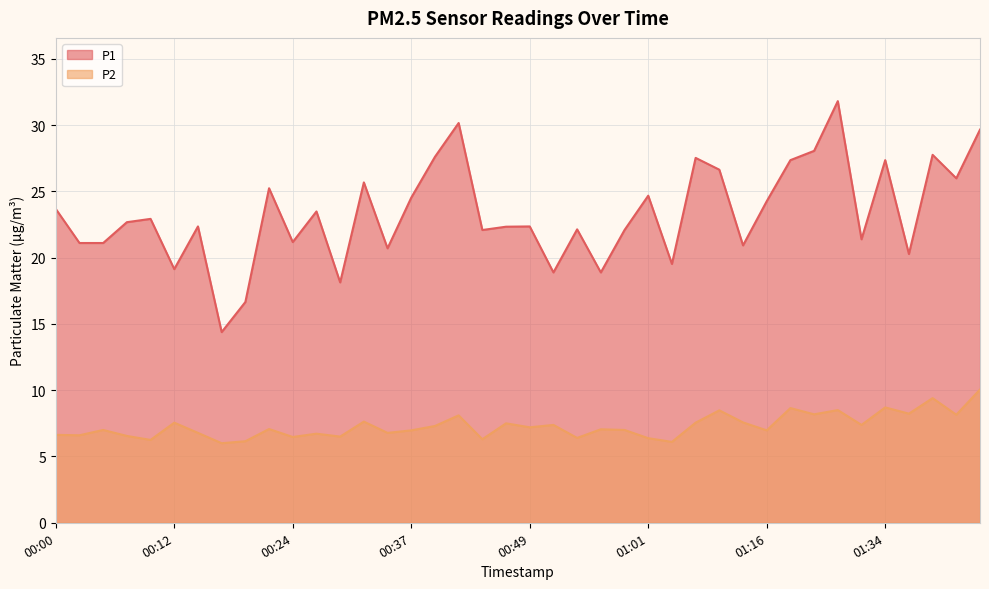

Does the chart display data point markers on the line(s)?

No